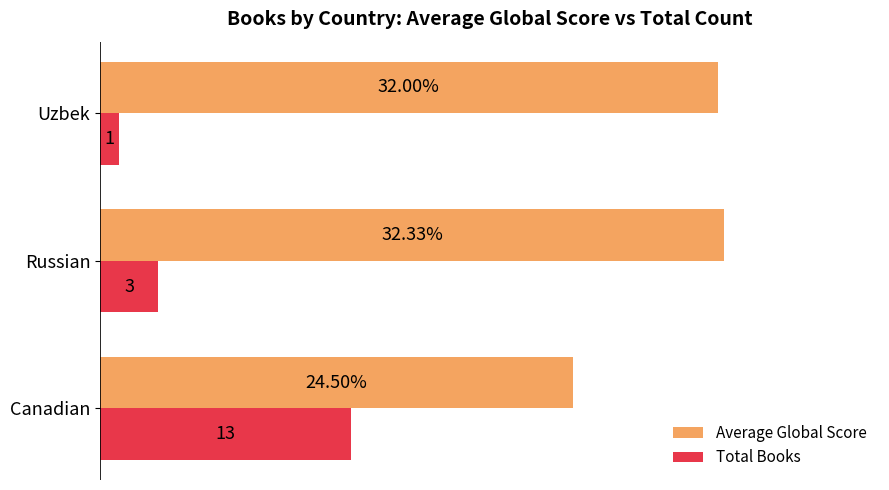

Between Canadian and Russian, which series saw the biggest shift?

Total Books